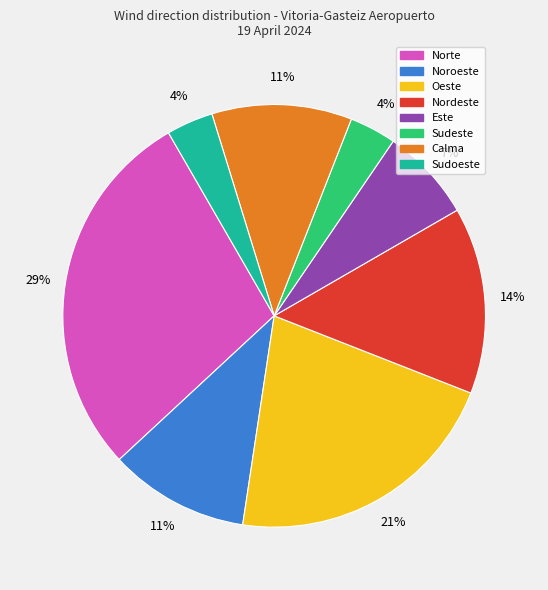

How many slices are in this pie chart?

8